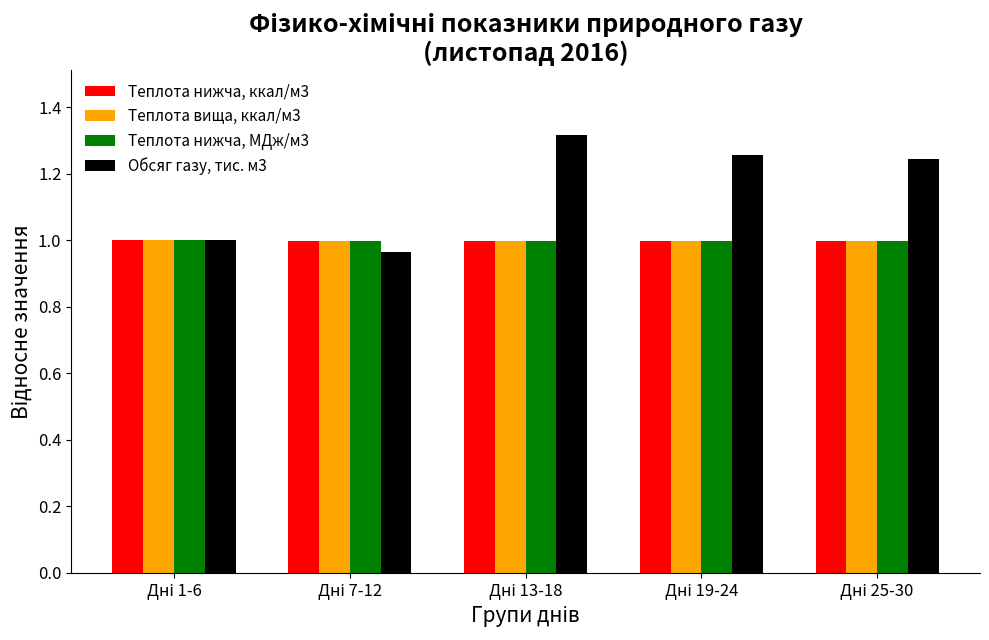

Which series has the widest spread of values?

Обсяг газу, тис. м3